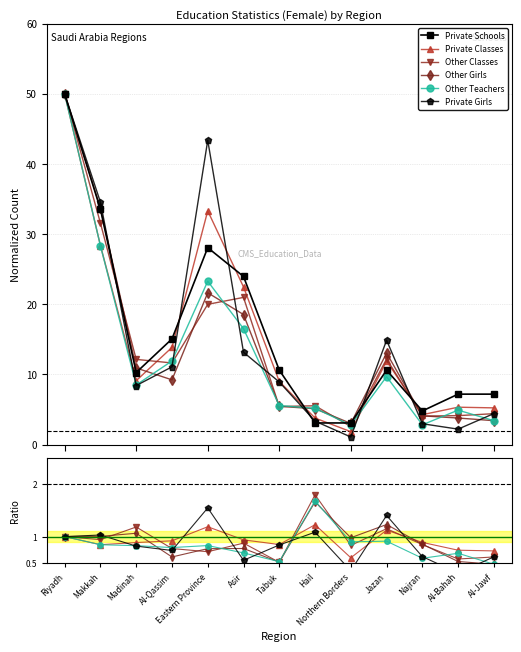

Which has a higher value, Northern Borders or Hail?

Northern Borders